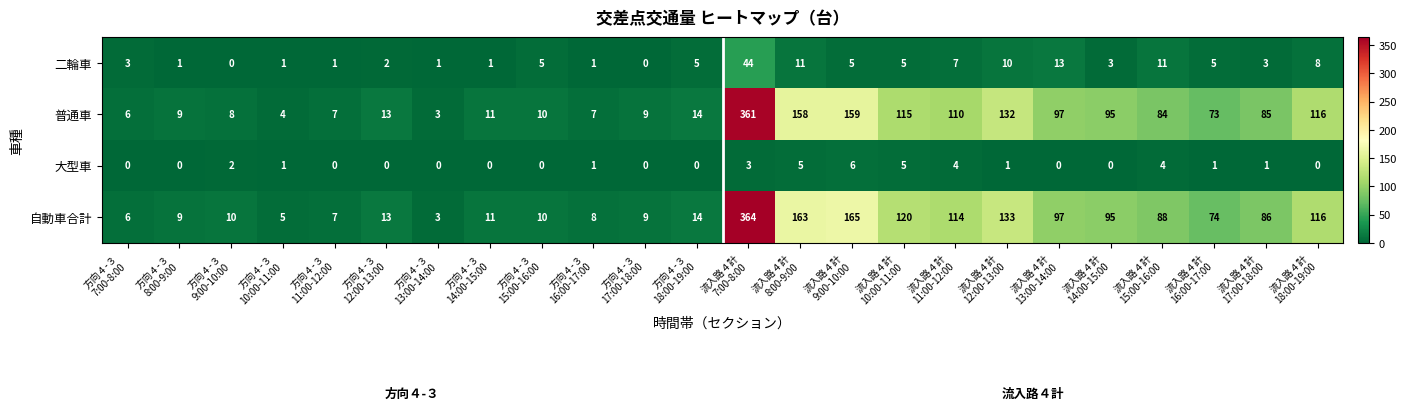

Which series has the largest total across all categories?

自動車合計